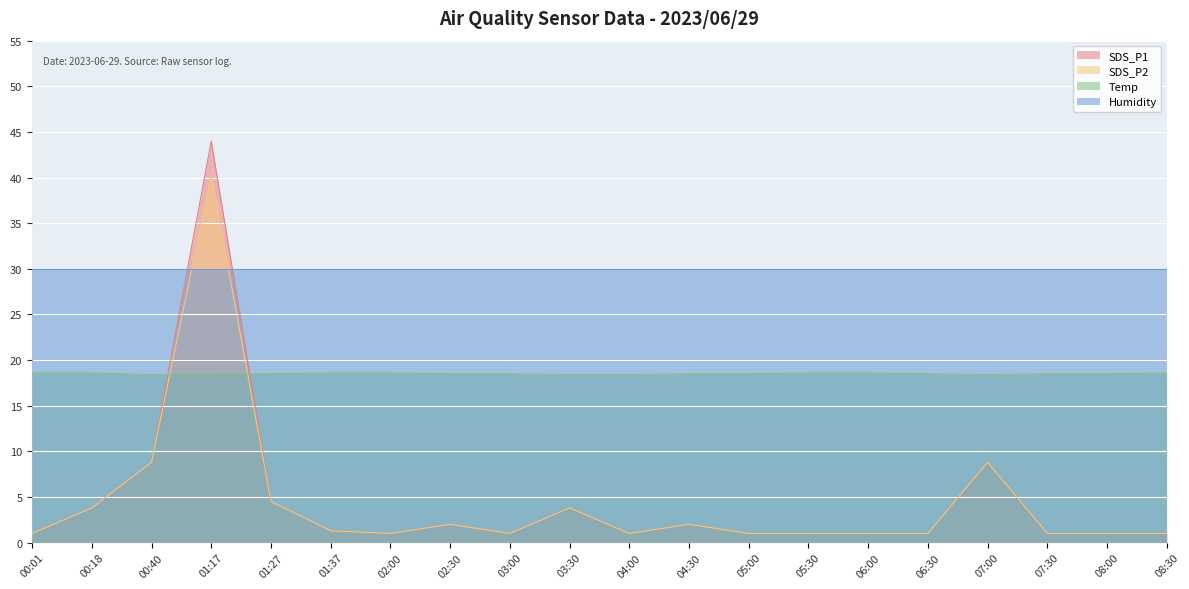

Where do Temp and SDS_P2 first cross each other?

00:40 and 01:17